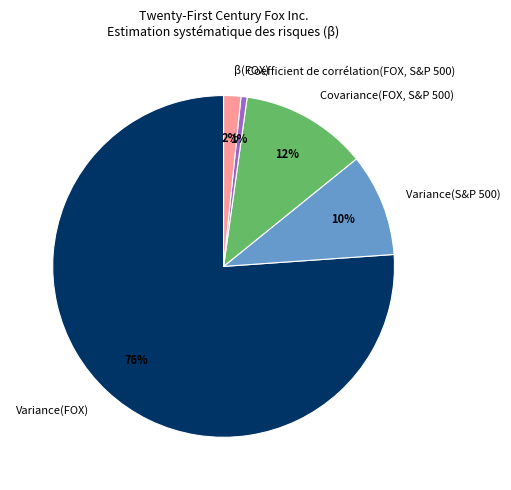

Which category has the smallest portion of the pie?

Coefficient de corrélation(FOX, S&P 500)